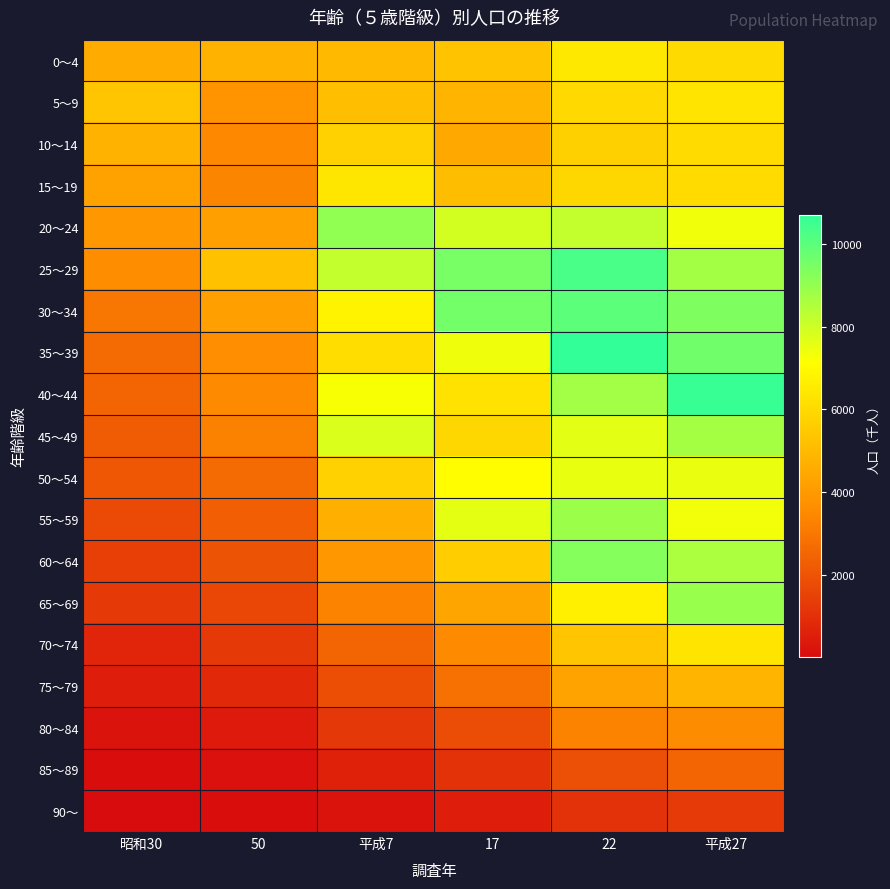

What is the difference between the highest and lowest values at 昭和30?

5328